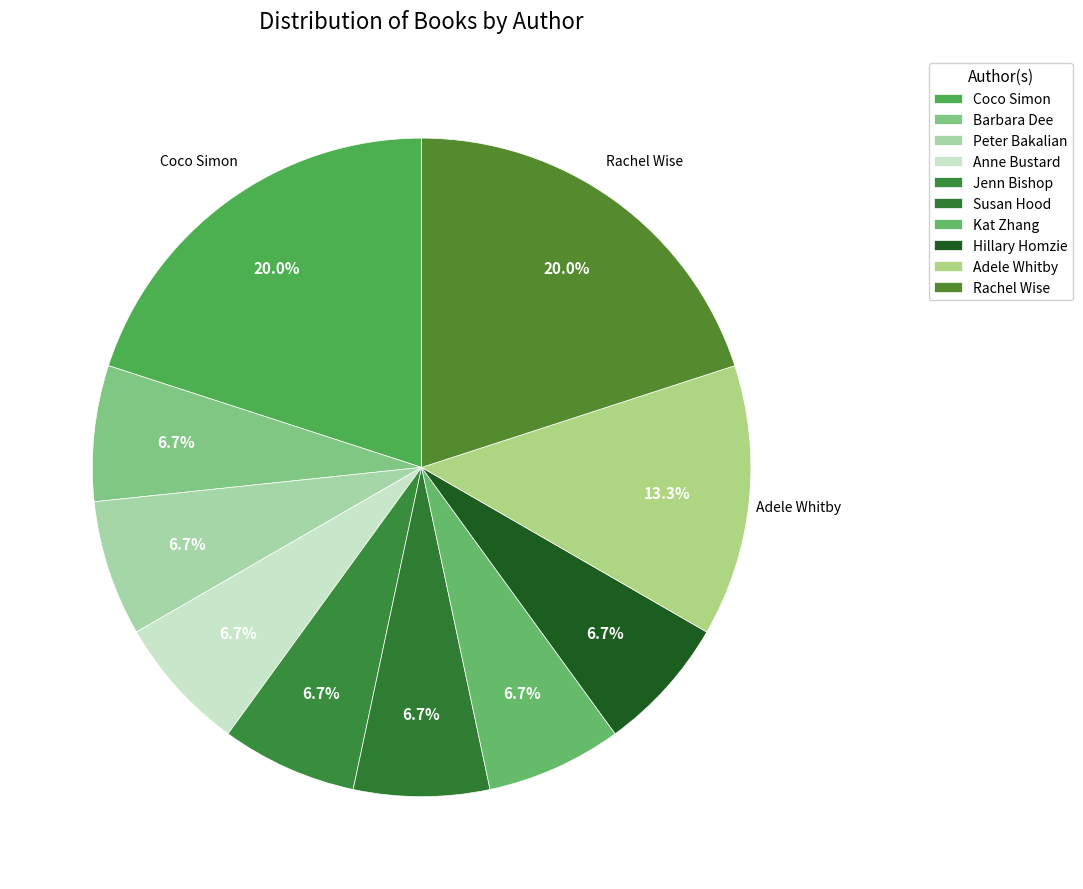

What percentage is the Coco Simon slice, to the nearest percent?

20%